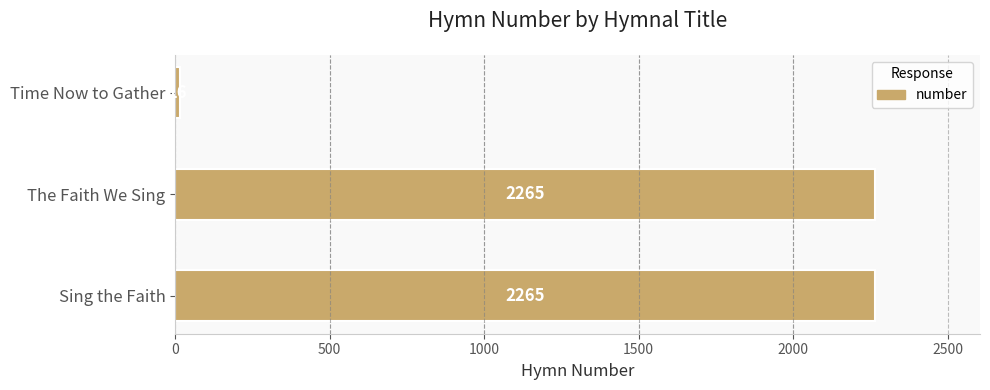

How many values are below 2265?

1